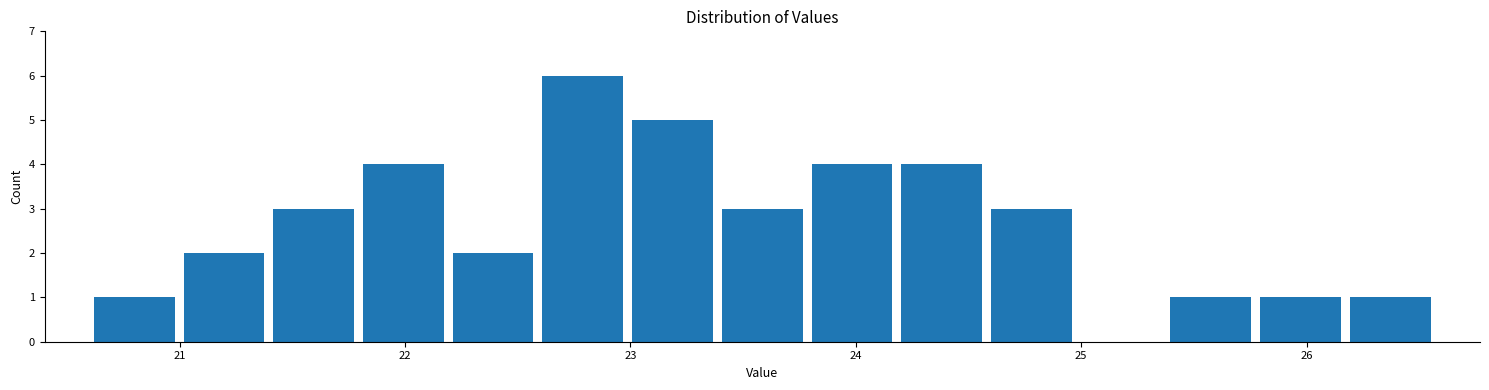

Around what value on the x-axis is the tallest bar? Give the approximate position of its centre, as read against the axis.

22.8